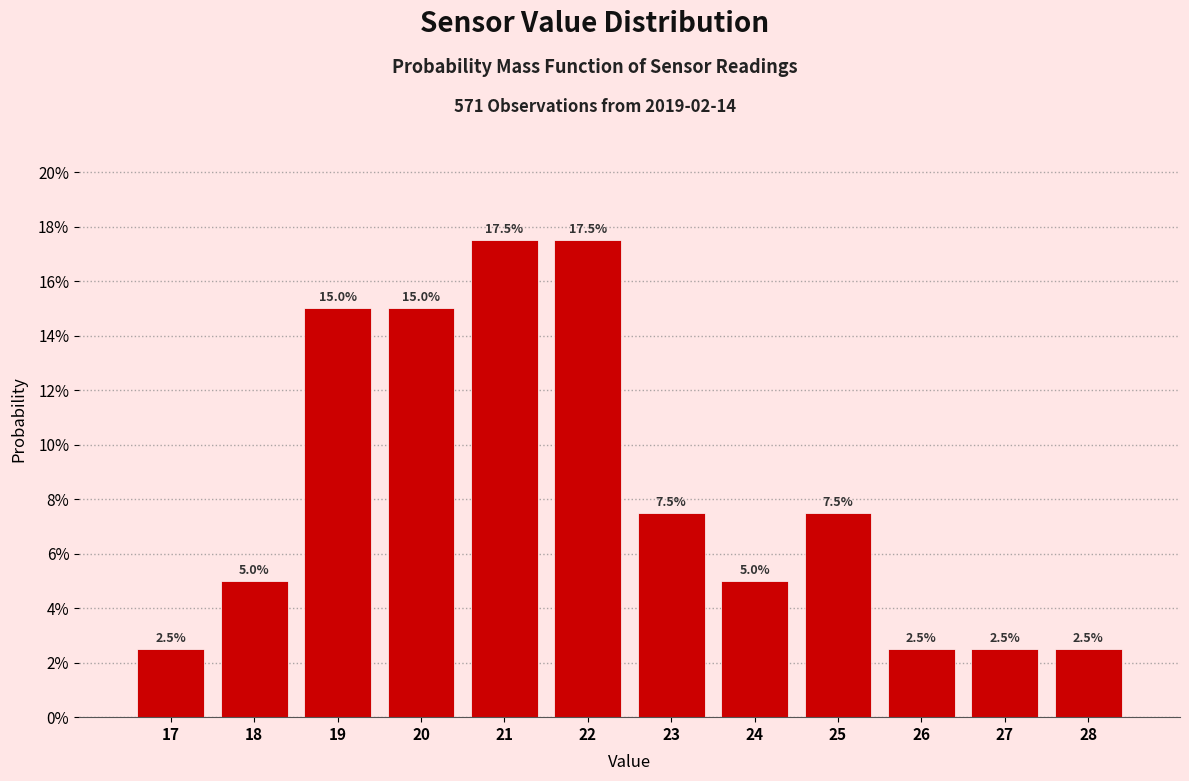

Reading right to left, extract all data points from this chart.

28=2.5	27=2.5	26=2.5	25=7.5	24=5.0	23=7.5	22=17.5	21=17.5	20=15.0	19=15.0	18=5.0	17=2.5